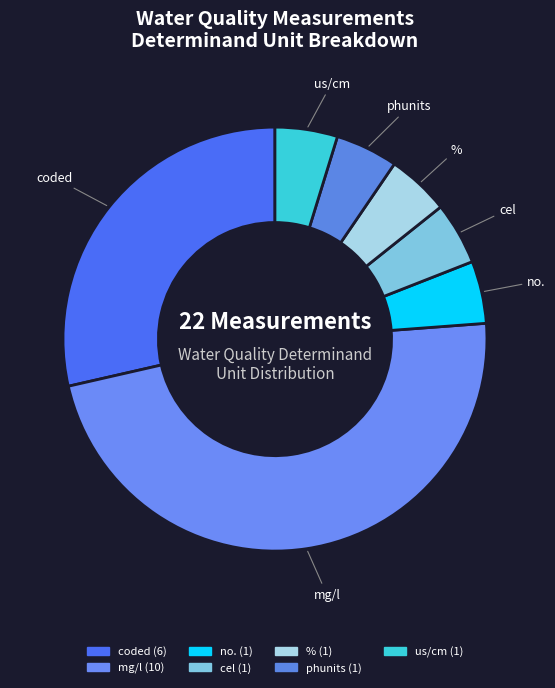

Is the sum of phunits and mg/l greater than half?

Yes